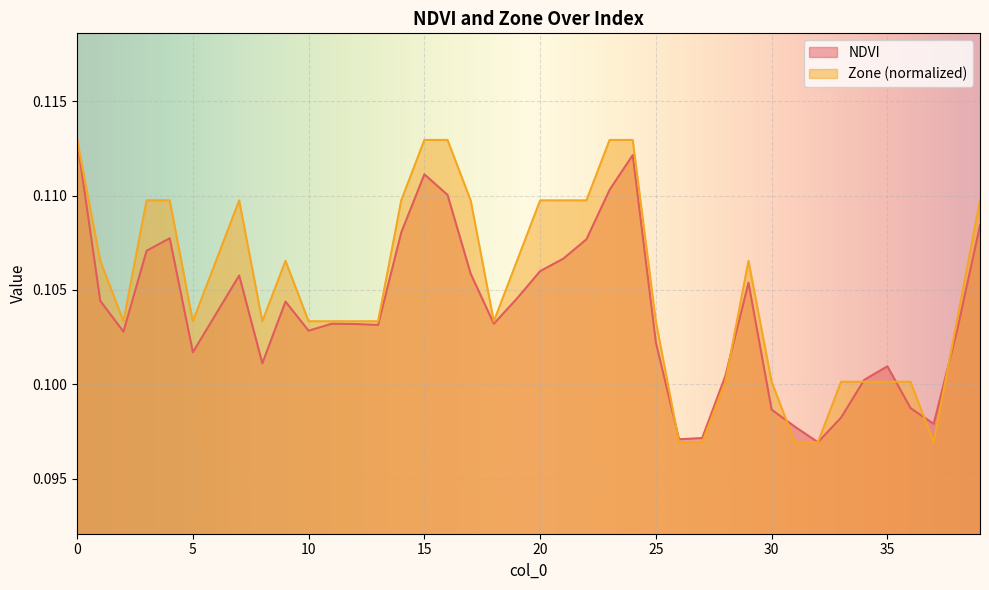

Is it true that Zone equals 0.1 at 32?

False